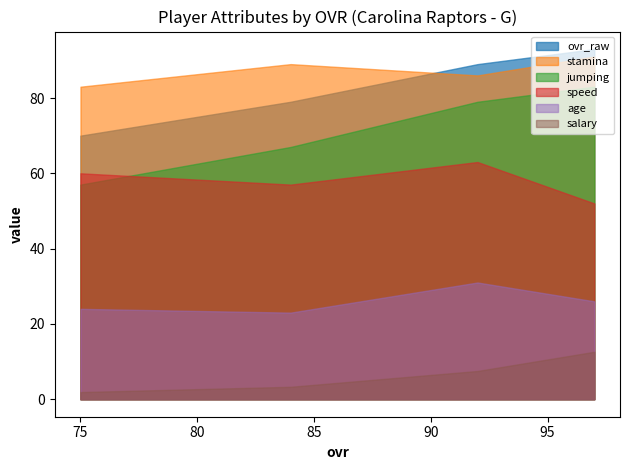

What is the highest value of the stamina series?

91.0